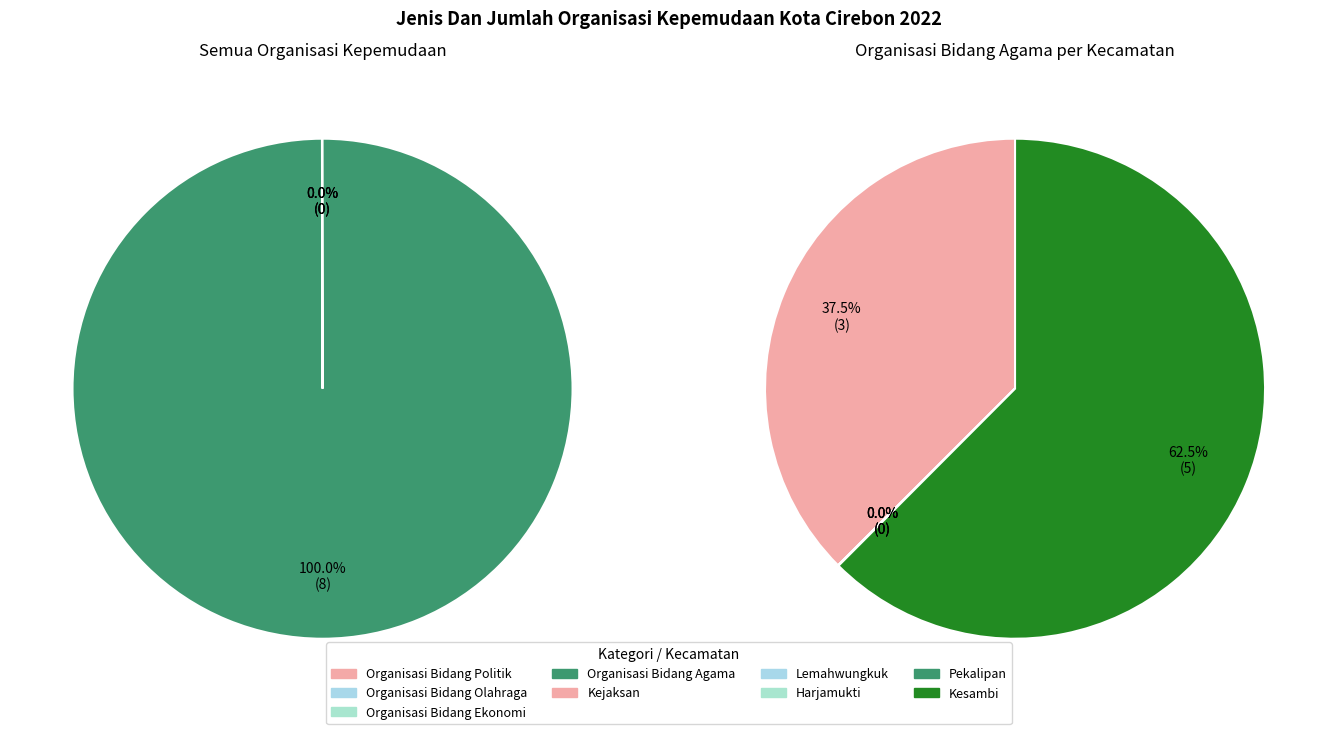

Which slice represents more than half of the pie?

Organisasi Bidang Agama